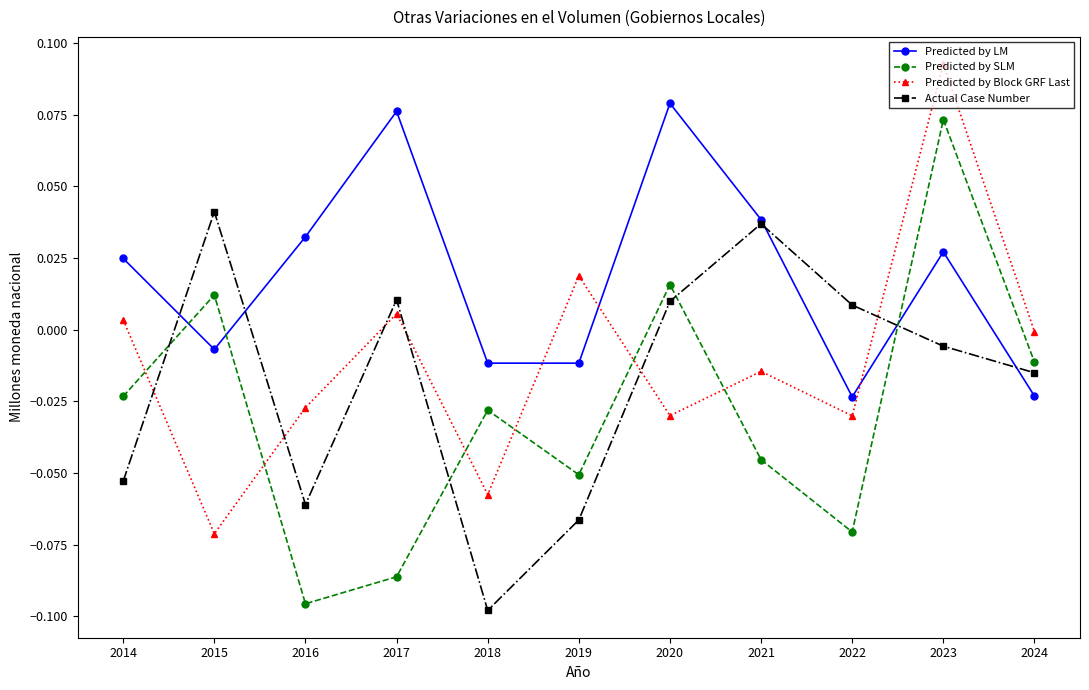

List the series in order of their overall mean, lowest first.

Predicted by SLM, Actual Case Number, Predicted by Block GRF Last, Predicted by LM